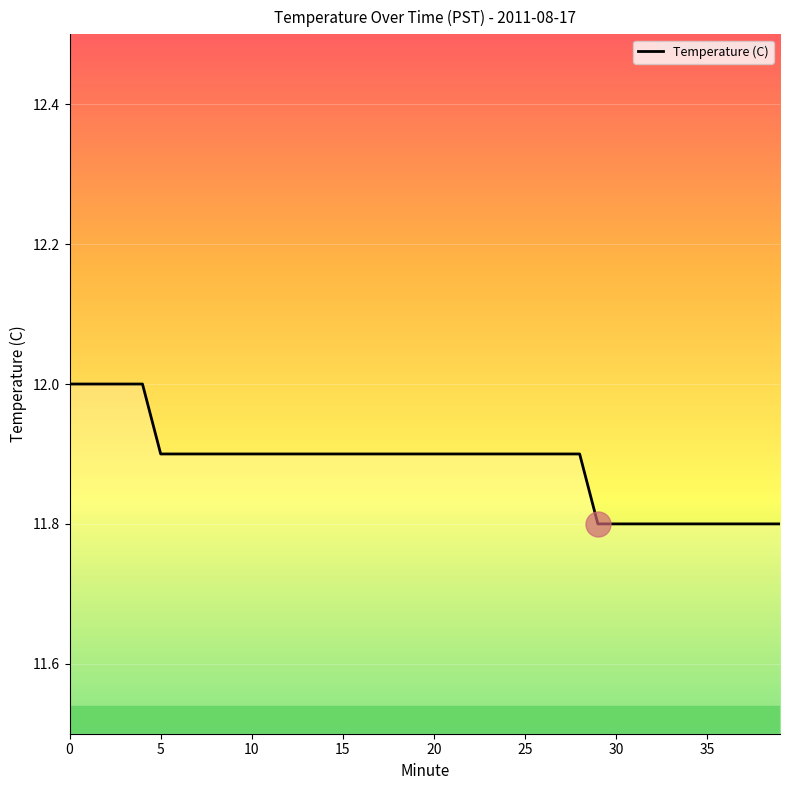

Does the chart have visible grid lines?

Yes